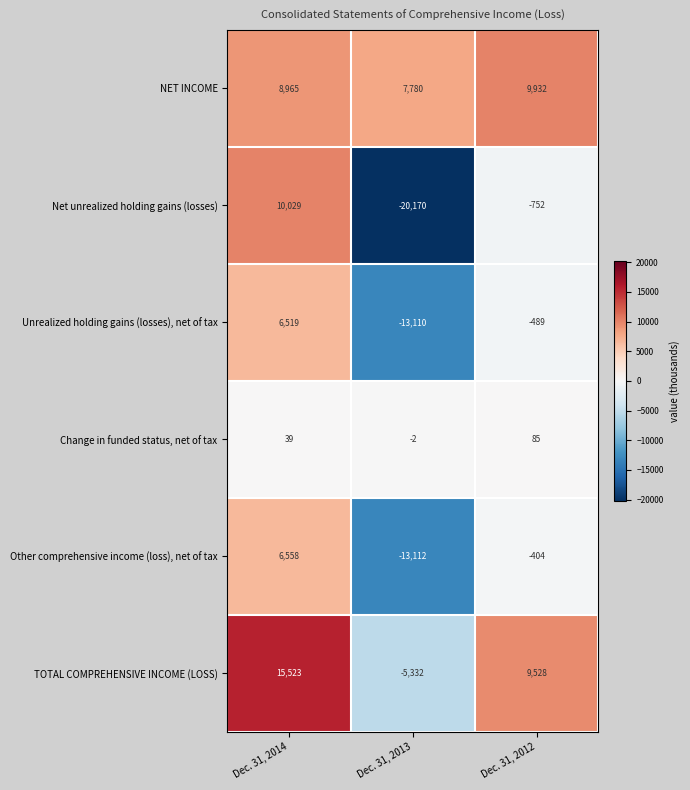

Reading right to left, transcribe all the data shown in this chart.

NET INCOME: 9932	7780	8965
Net unrealized holding gains (losses): -752	-20170	10029
Unrealized holding gains (losses), net of tax: -489	-13110	6519
Change in funded status, net of tax: 85	-2	39
Other comprehensive income (loss), net of tax: -404	-13112	6558
TOTAL COMPREHENSIVE INCOME (LOSS): 9528	-5332	15523